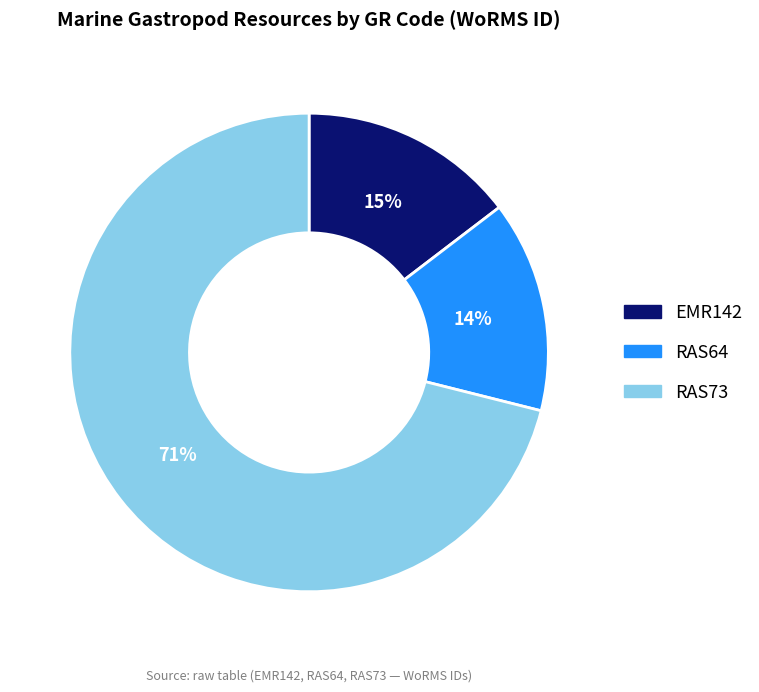

Is RAS73 the majority of the pie?

Yes